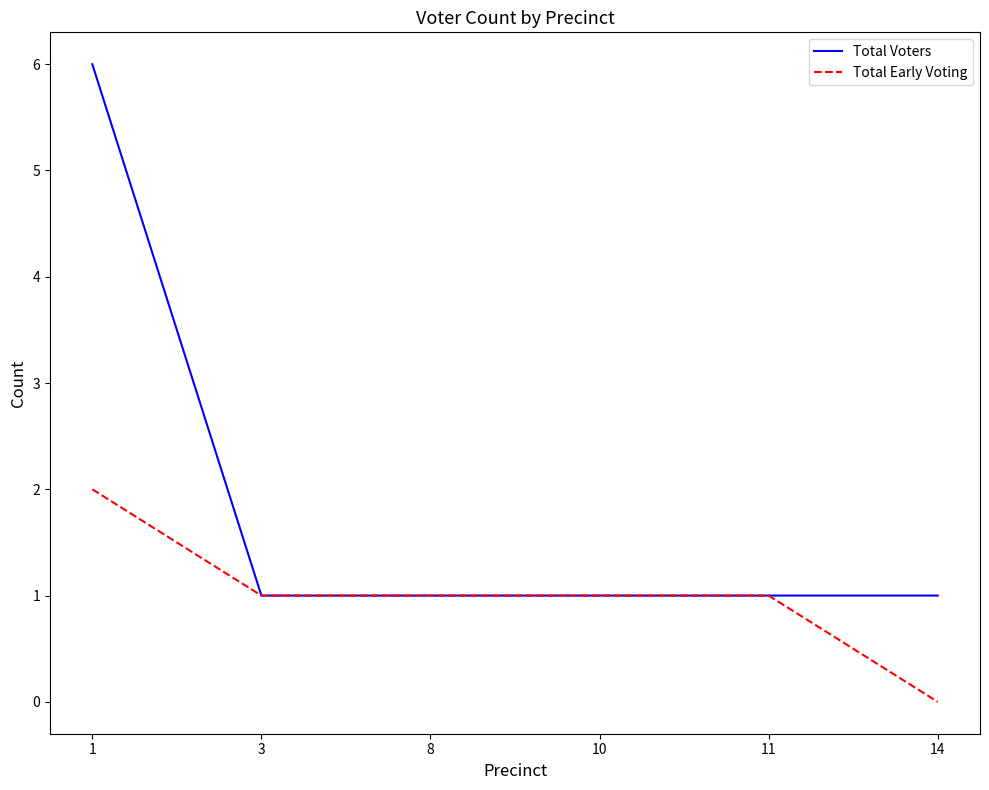

Is this an area chart (filled region under the line)?

No